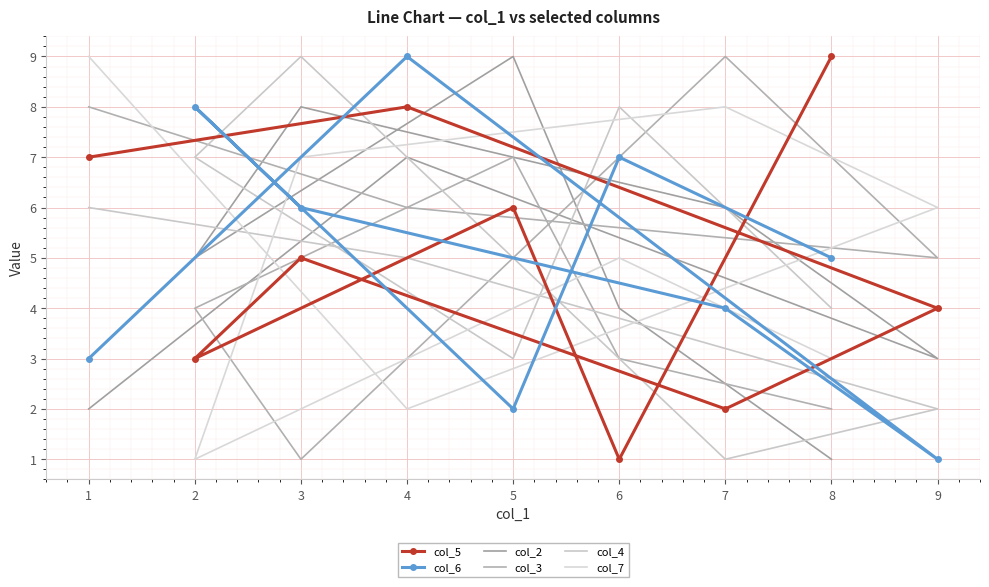

List the series in order of their peak value, highest first.

col_5, col_6, col_2, col_3, col_4, col_7